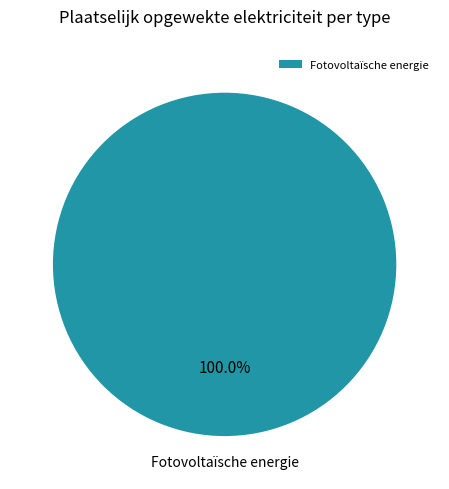

What is the majority slice?

Fotovoltaïsche energie